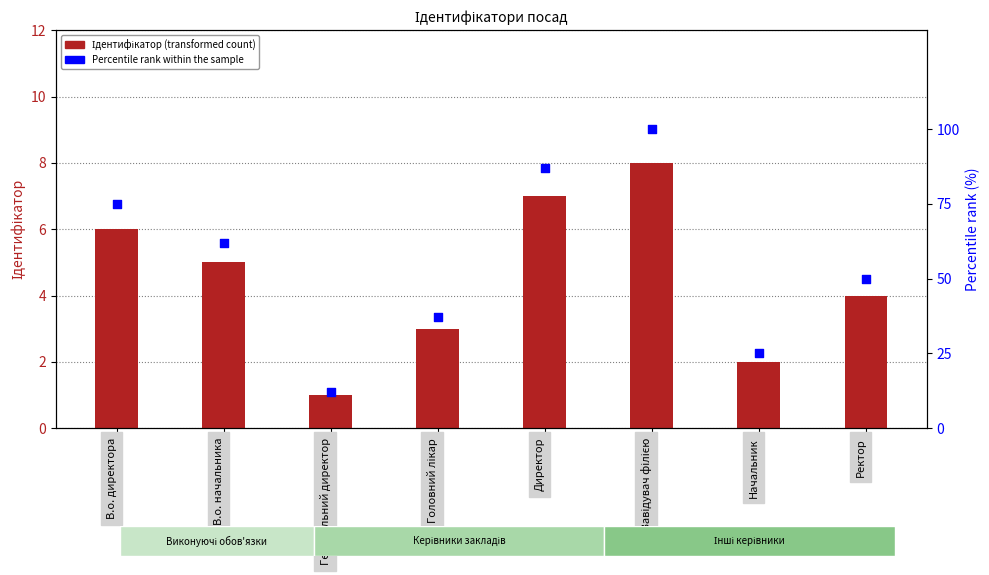

Which series reaches the maximum Y coordinate?

Percentile rank within the sample